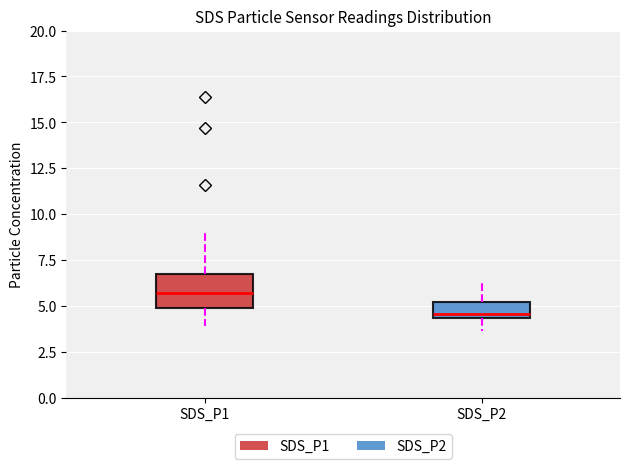

Where is the lower edge of the box for SDS_P1 on the y-axis? The values are not printed on the chart, so give them approximately, as read against the axis.

5.0